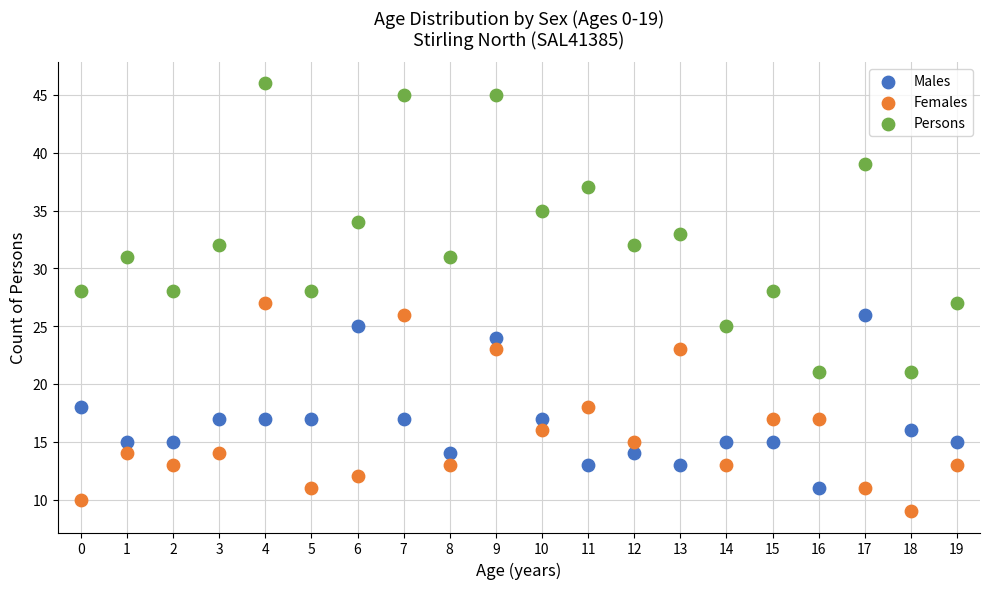

Across all data points, what is the range of Y values (max minus min)?

37